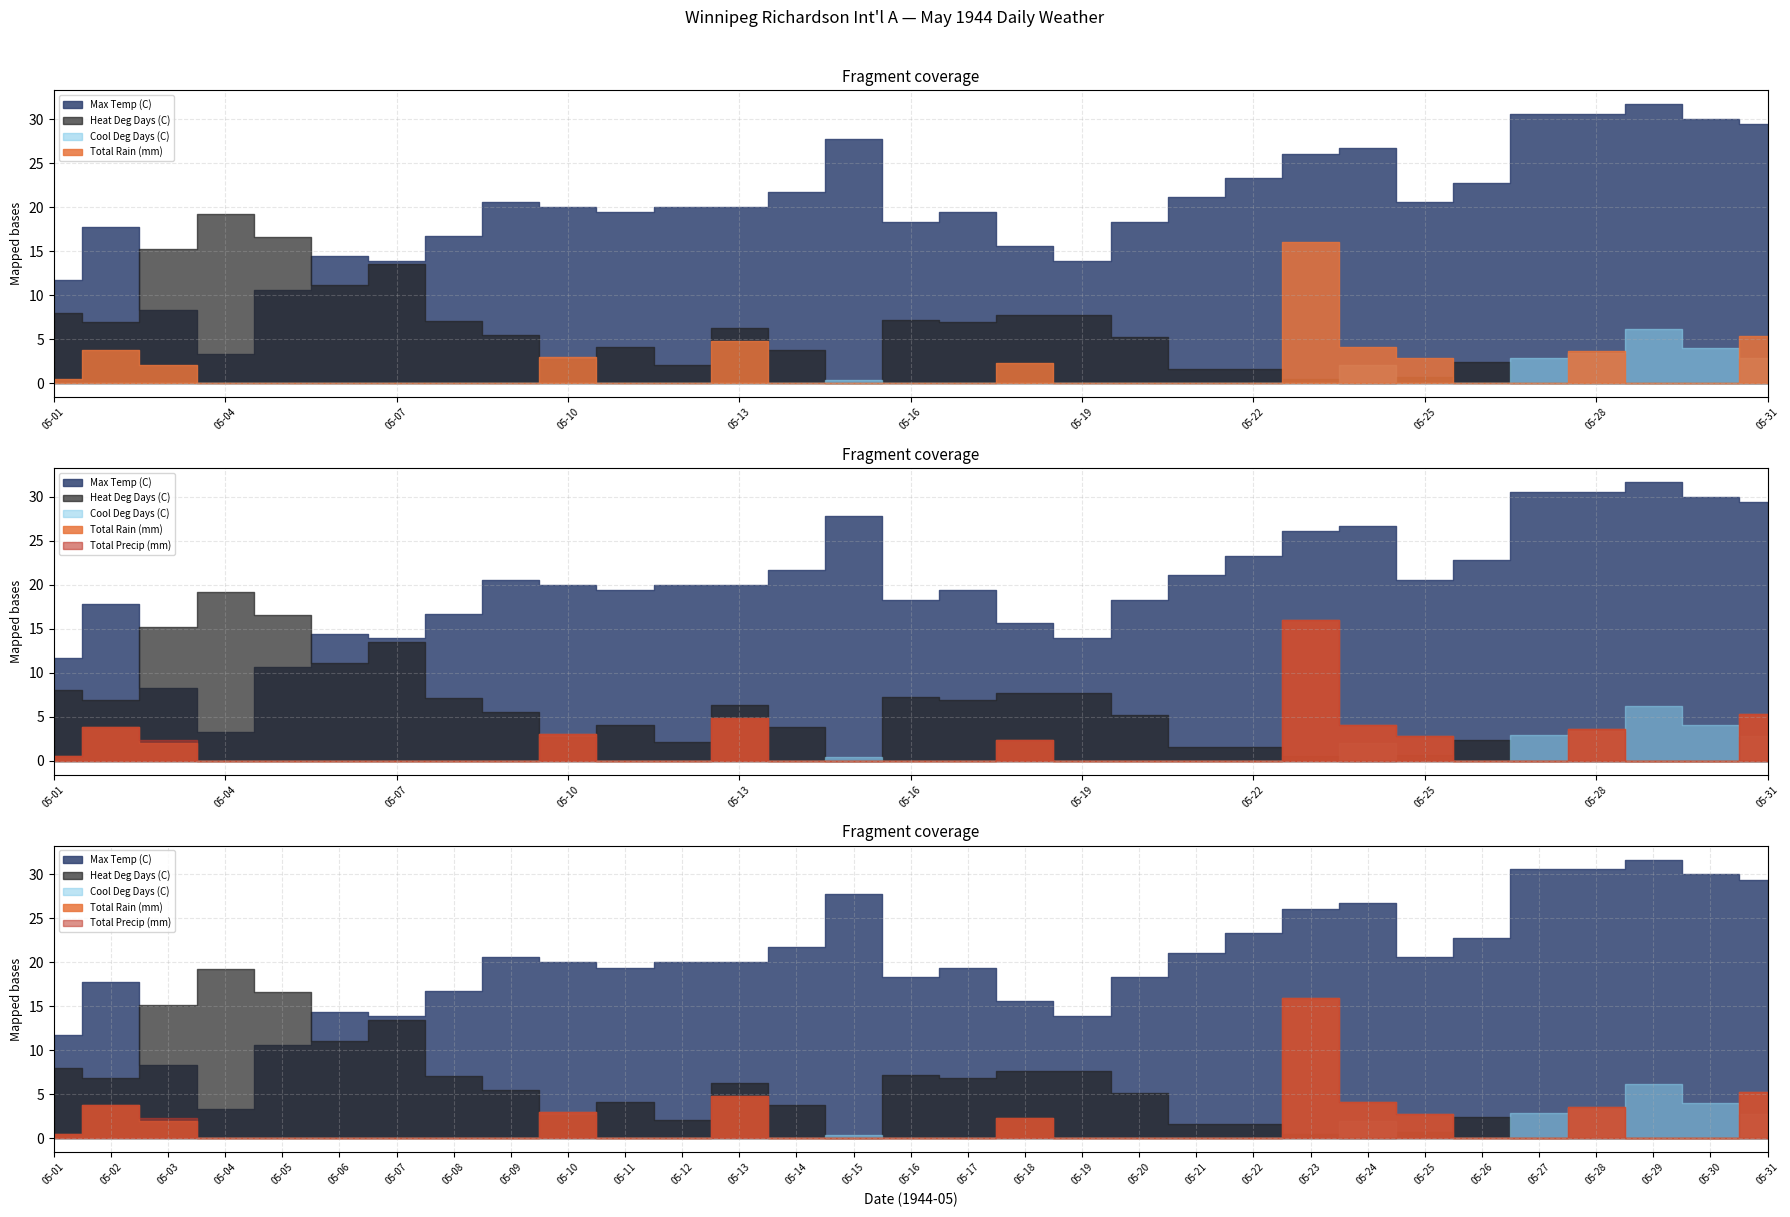

How many lines are shown in the chart?

5